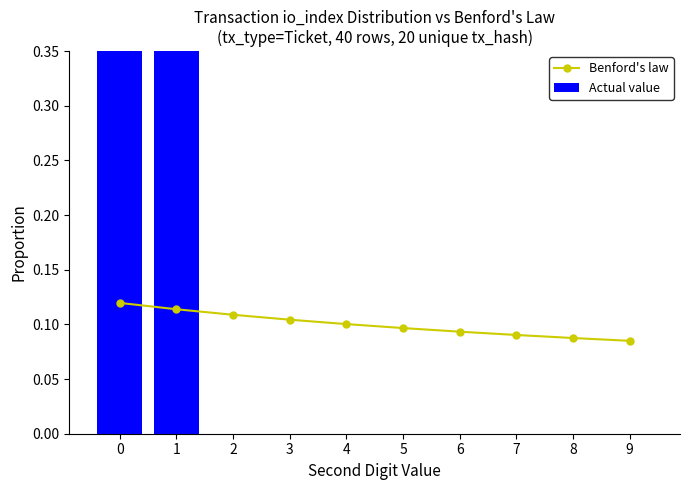

Is it true that Benford's law equals 0.1 at 0?

False